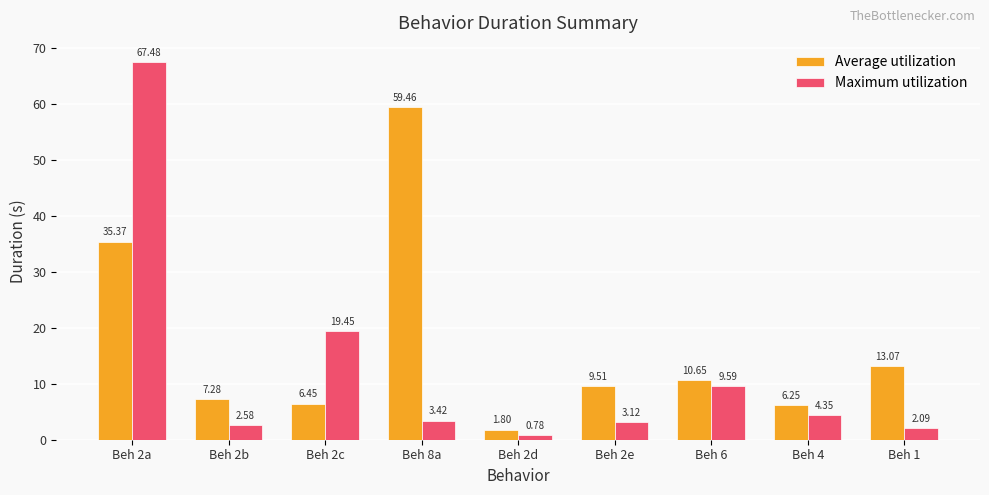

What is the minimum value for Average utilization?

1.8